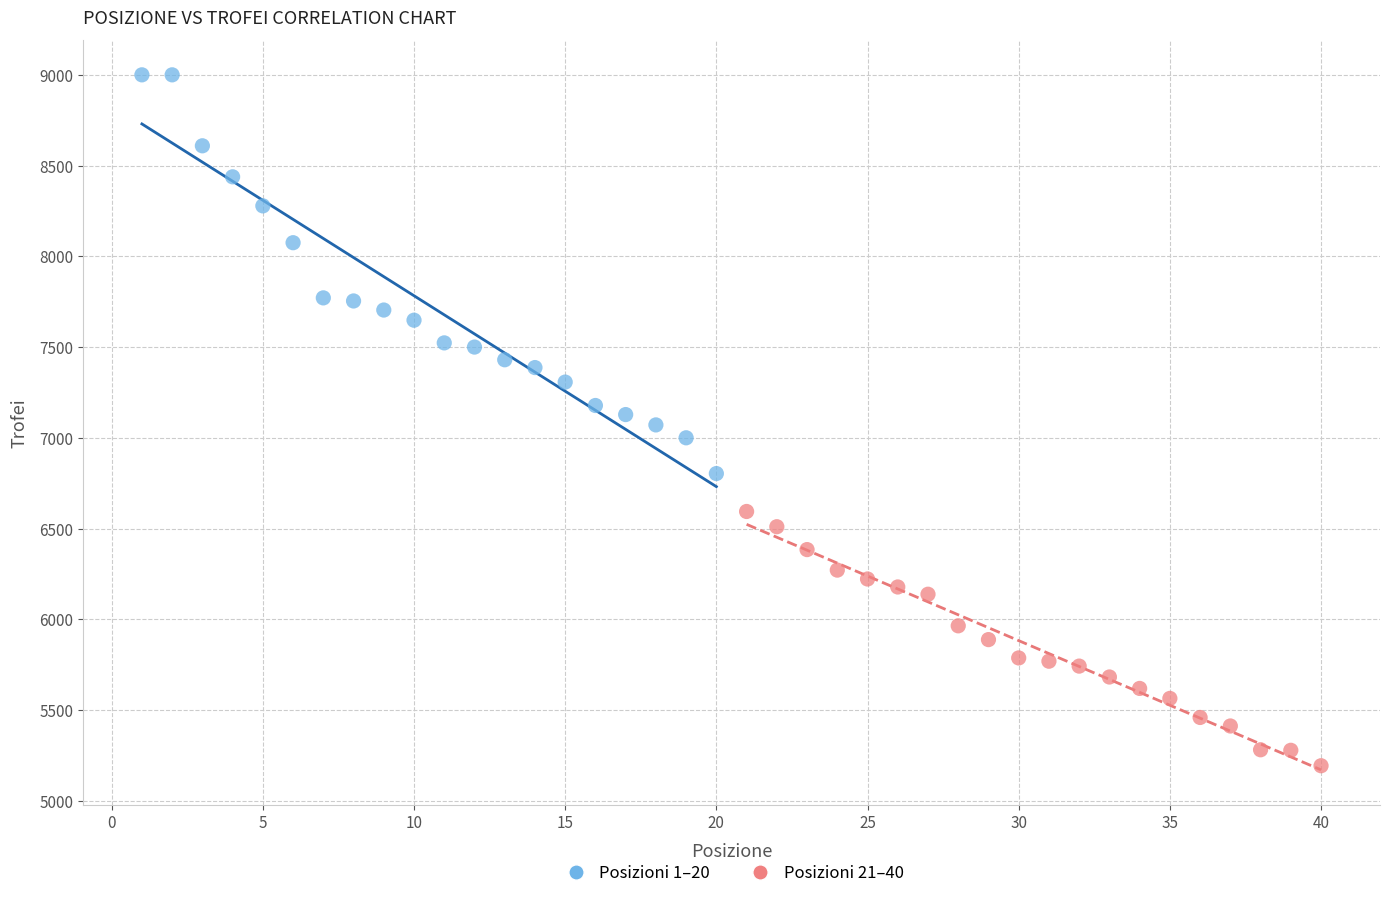

Which series contains the lowest Y value?

Posizioni 21–40